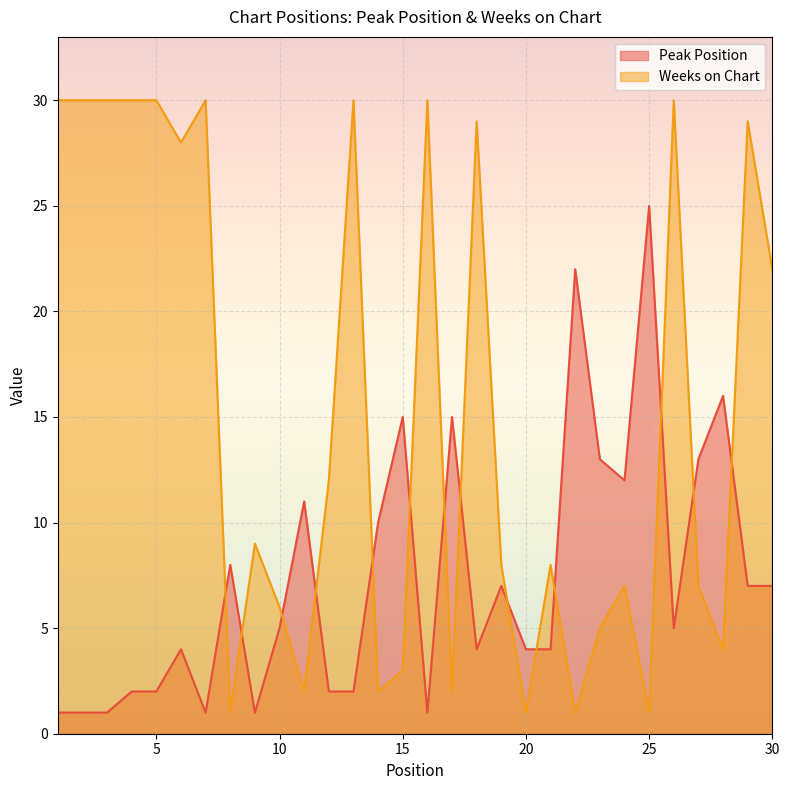

Read the Peak Position value at 28, to the nearest 10.

20